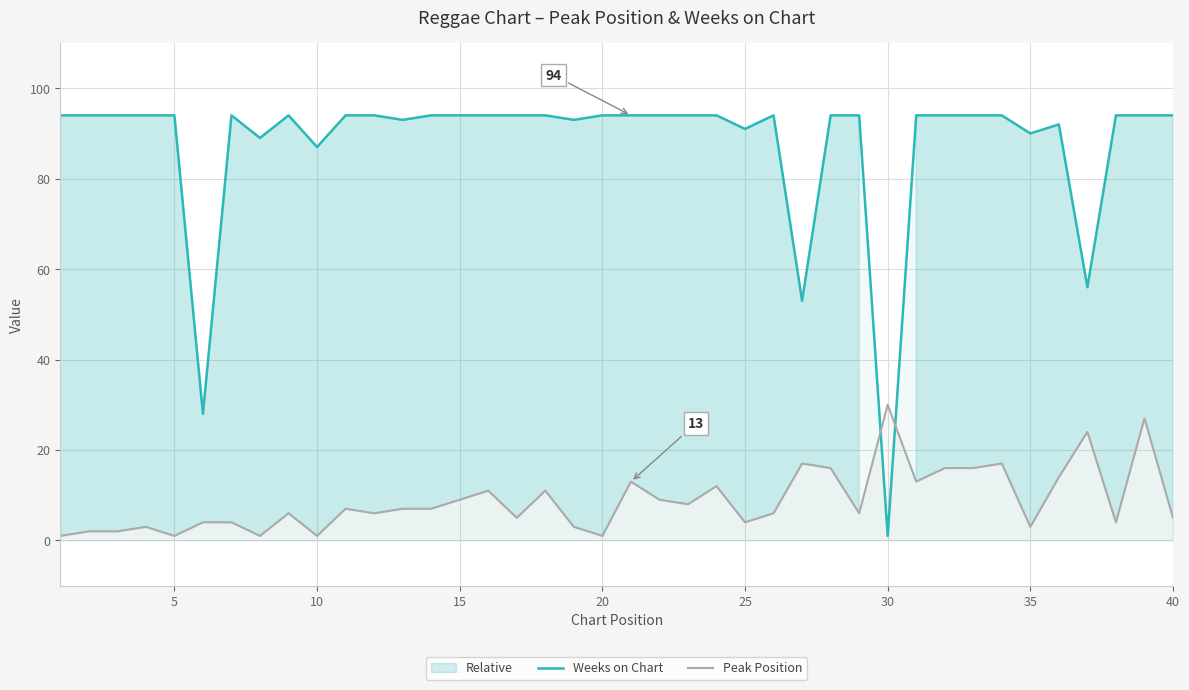

The Peak Position series shows 3 at 35. True or false?

True